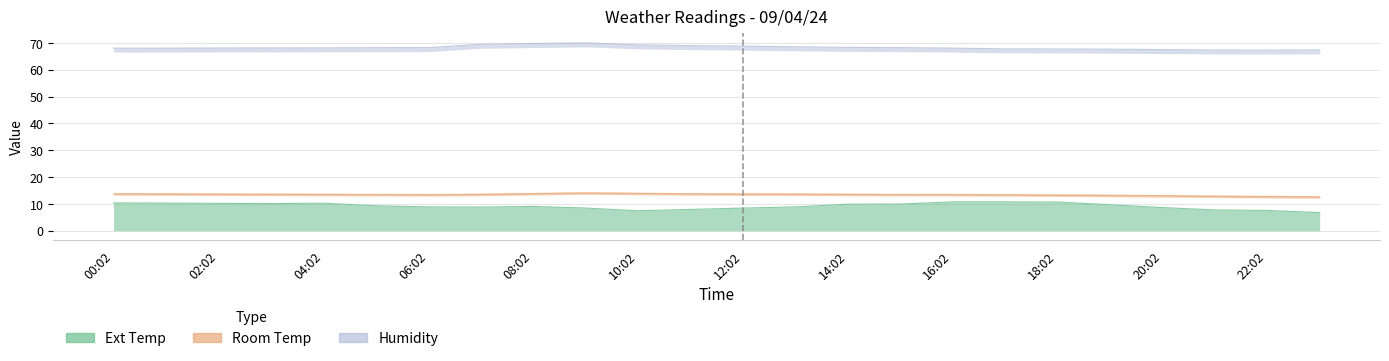

At which category does Room Temp reach its first local peak?

09:02